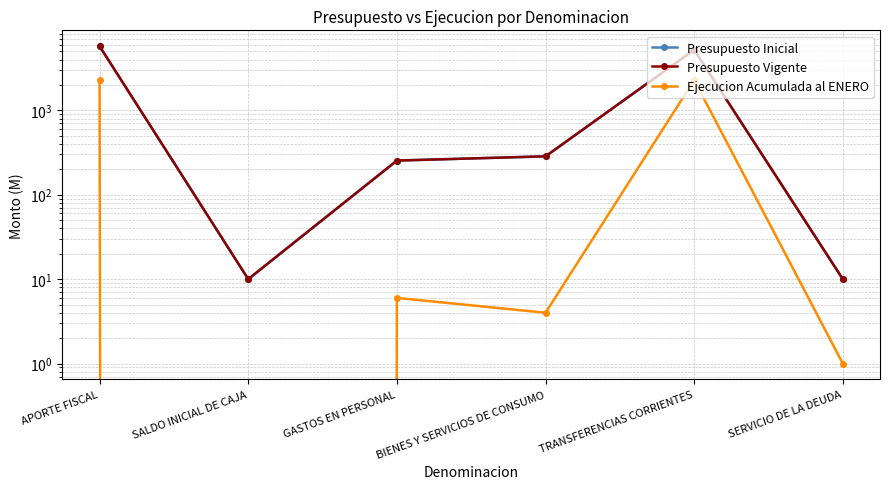

Does the chart have visible grid lines?

Yes